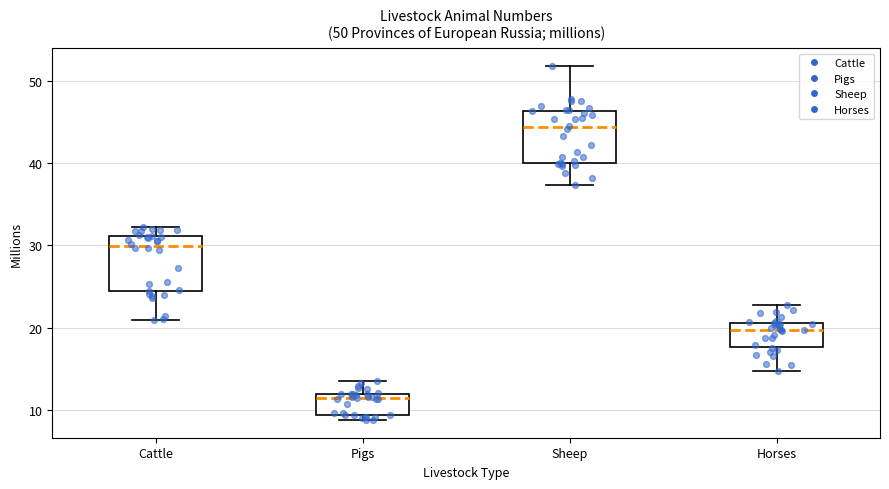

Which box has the lowest median line?

Pigs